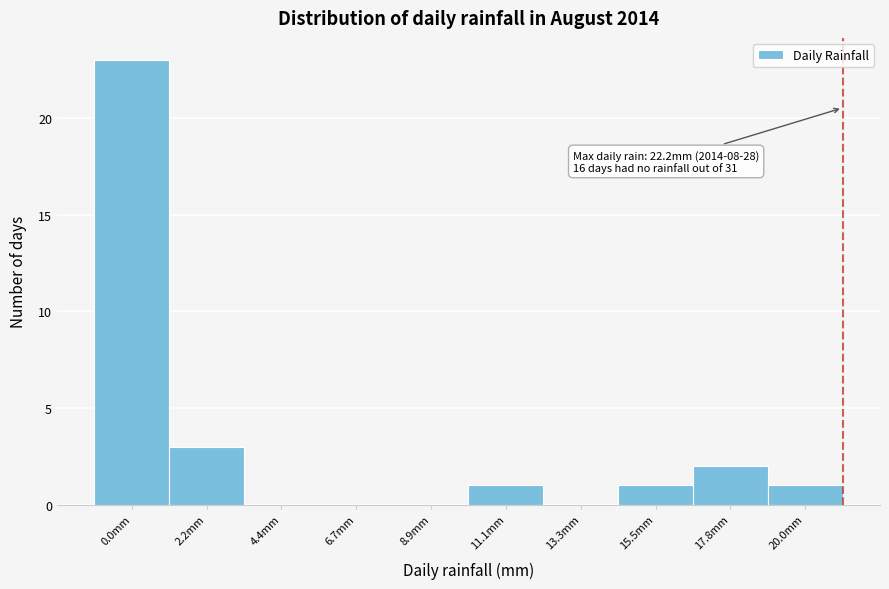

Reading right to left, list all the values displayed in this chart.

20.0mm=1	17.8mm=2	15.5mm=1	13.3mm=0	11.1mm=1	8.9mm=0	6.7mm=0	4.4mm=0	2.2mm=3	0.0mm=23